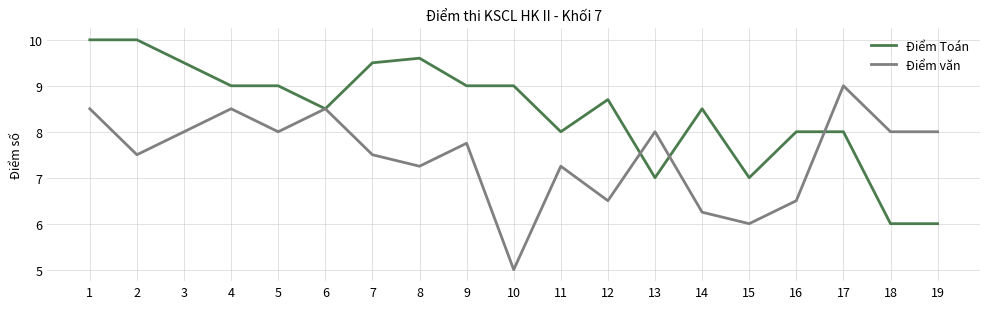

Which series has the largest total across all categories?

Điểm Toán